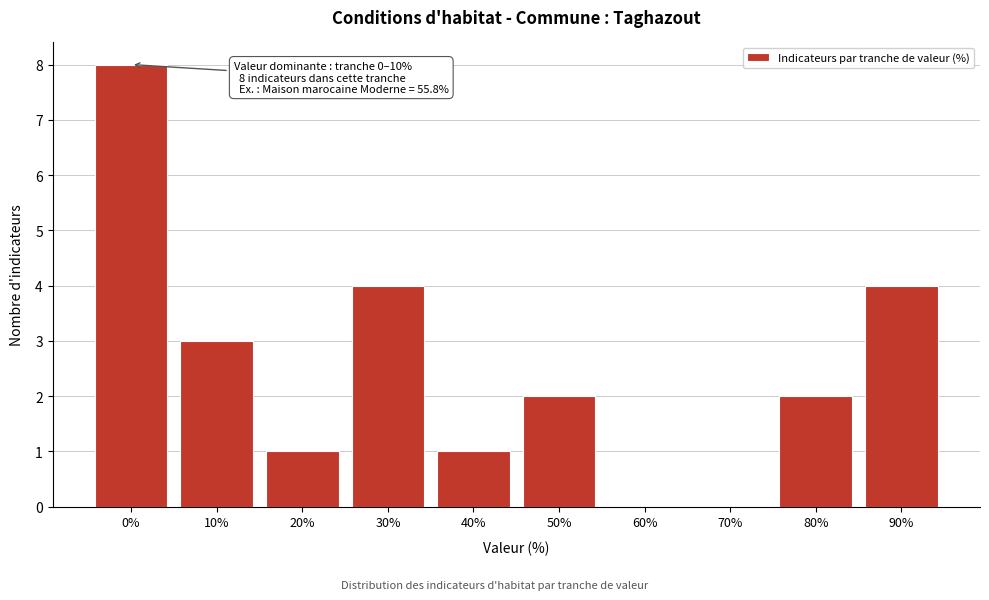

Reading right to left, transcribe all the data shown in this chart.

90%=4	80%=2	70%=0	60%=0	50%=2	40%=1	30%=4	20%=1	10%=3	0%=8